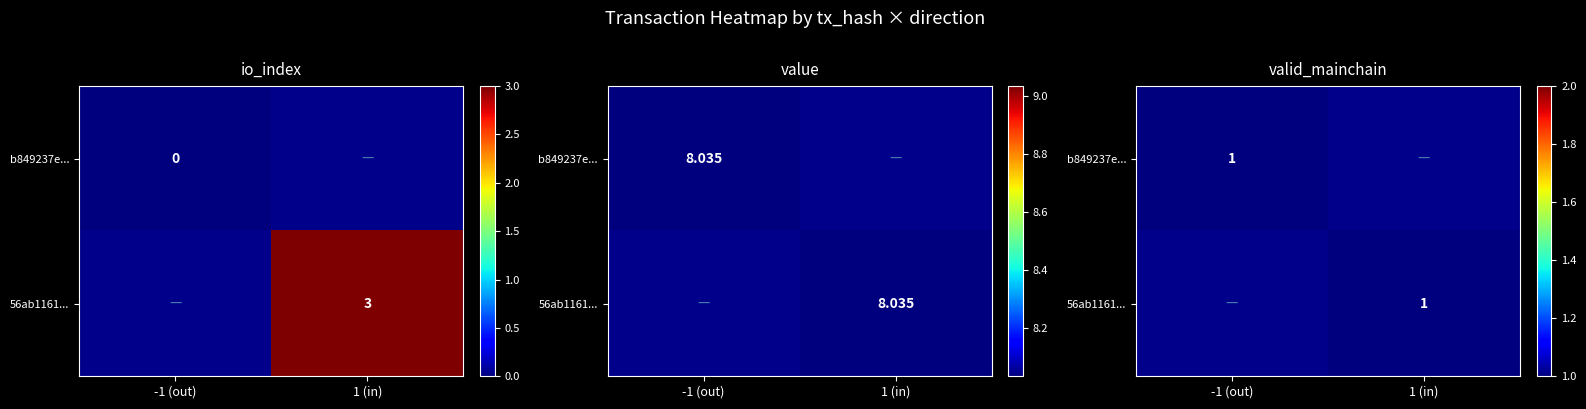

True or false: 56ab1161... has a value of 1 at 1 (in).

True